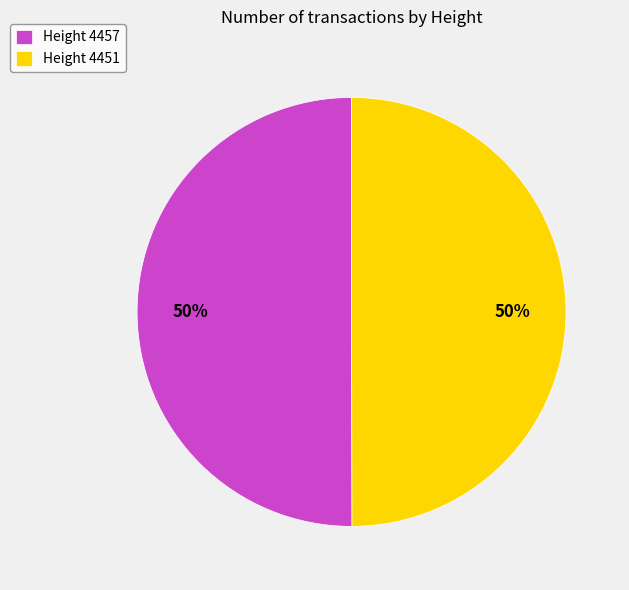

What is the ratio of the value at Height 4451 to the value at Height 4457?

1.0